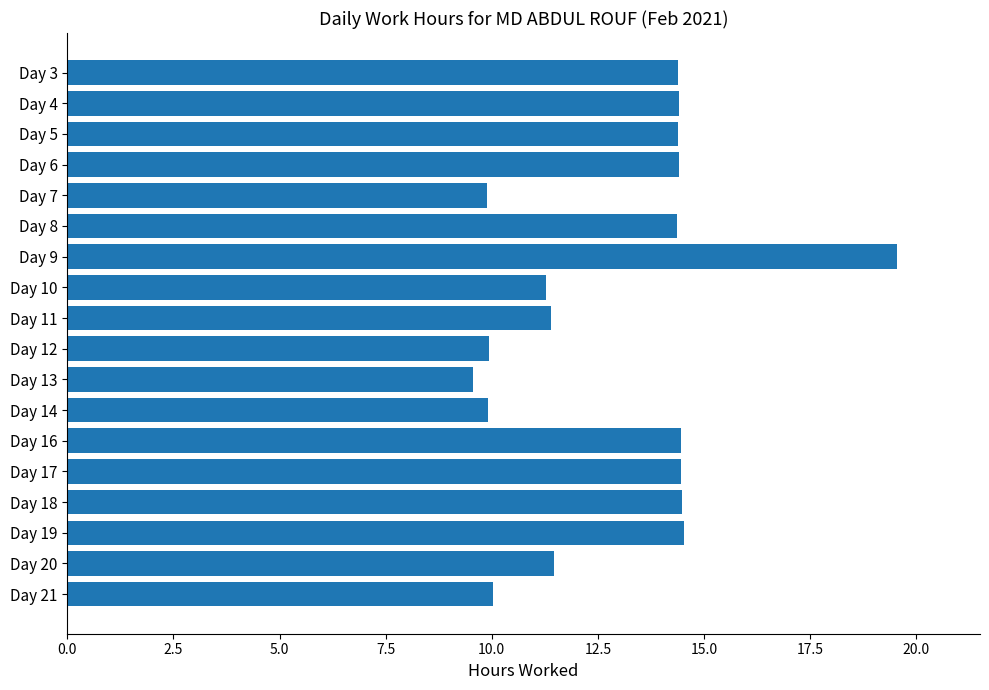

What is the average value?

12.9